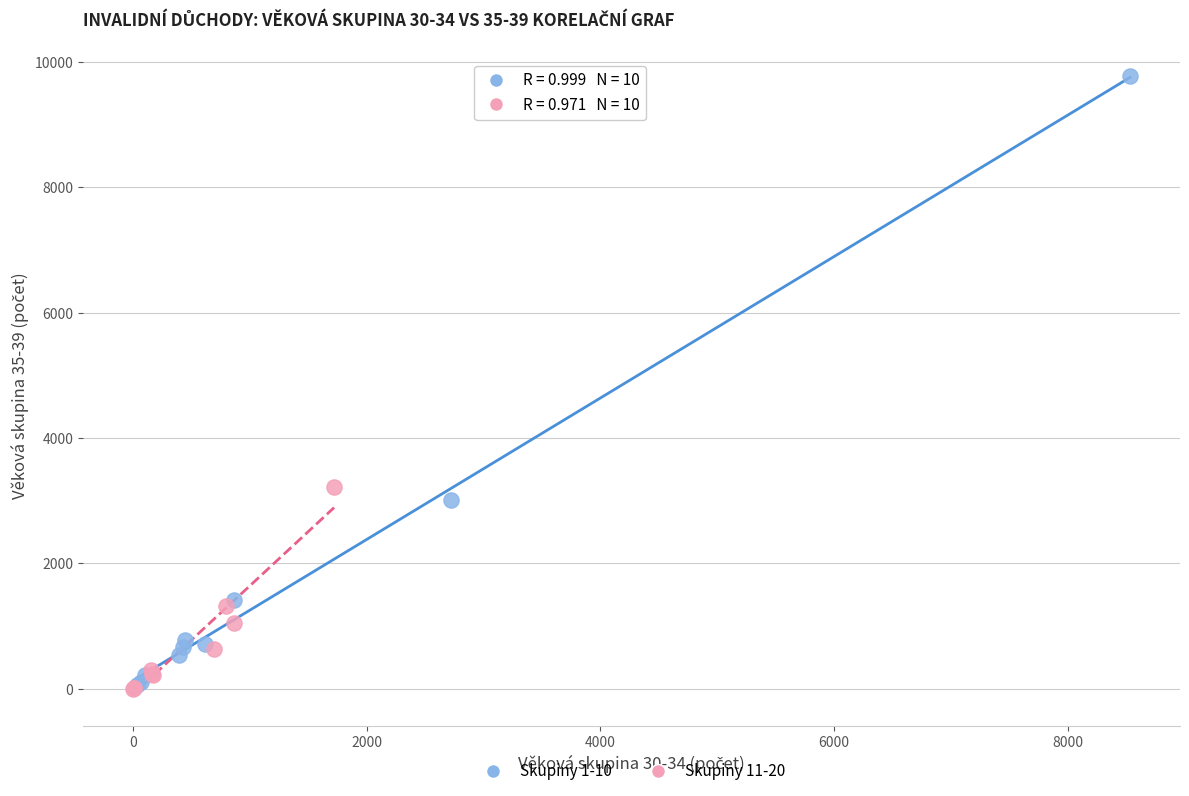

What are all the series names shown in the legend?

Skupiny 1-10, Skupiny 11-20